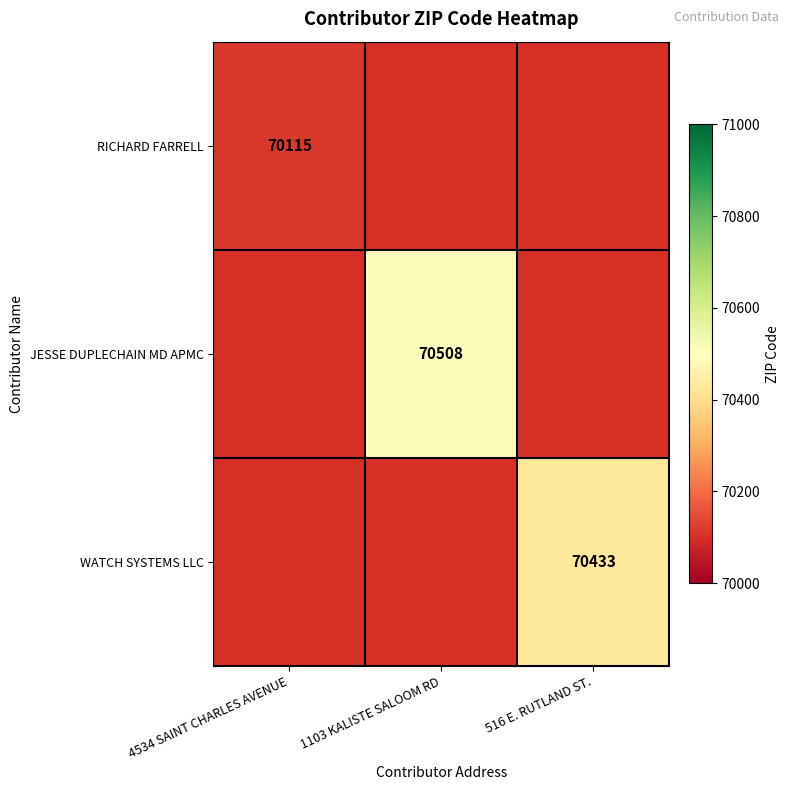

The value of JESSE DUPLECHAIN MD APMC at 1103 KALISTE SALOOM RD is 70508. True or false?

True